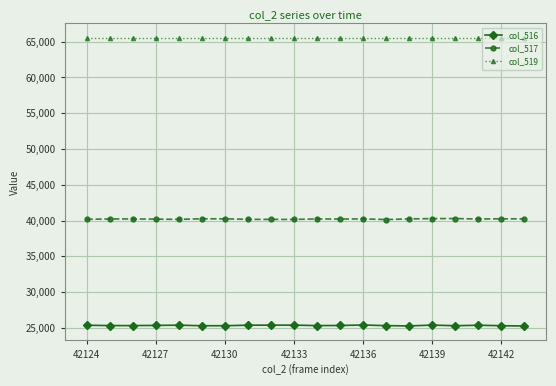

What is the lowest value of the col_519 series?

65535